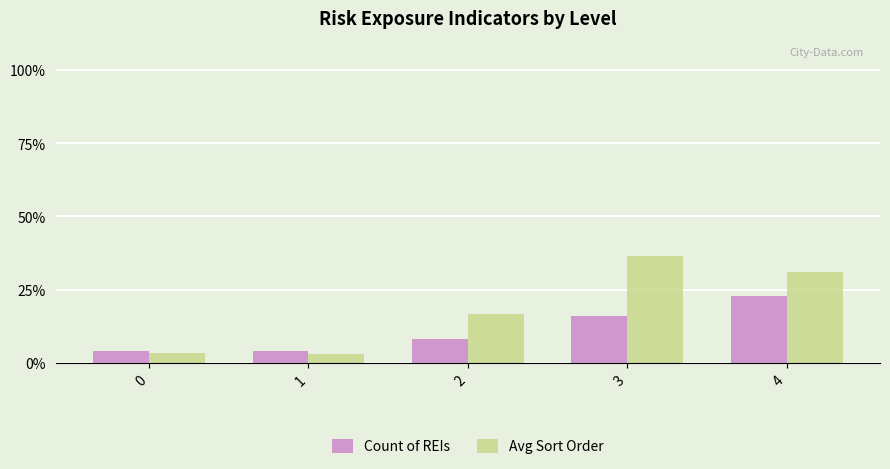

What is the greatest value displayed?

36.5